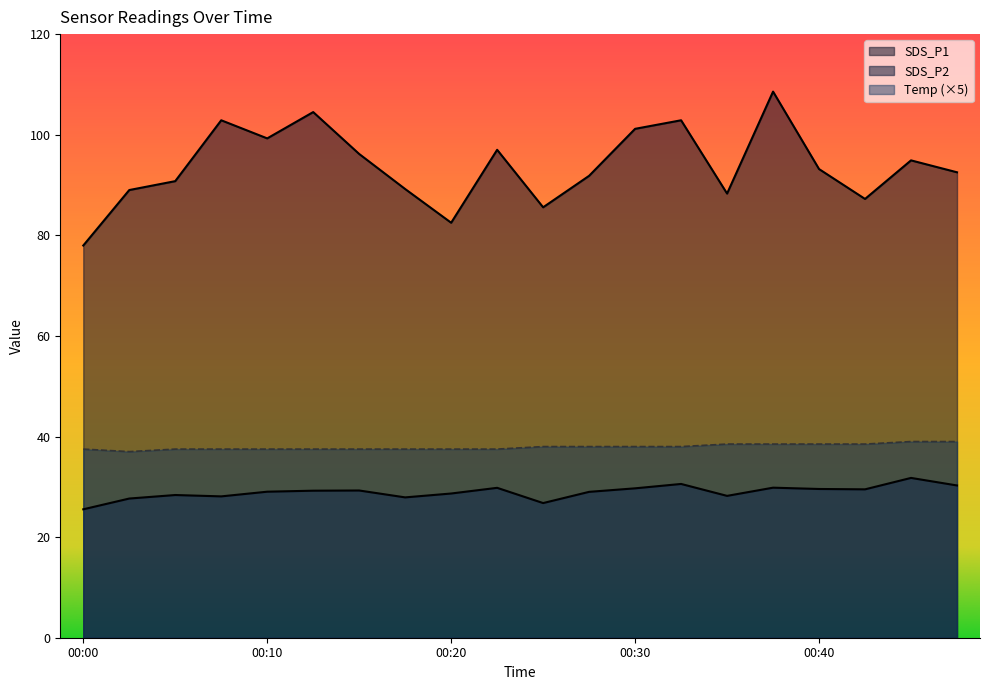

Where is Temp nearest to the value 38?

00:25